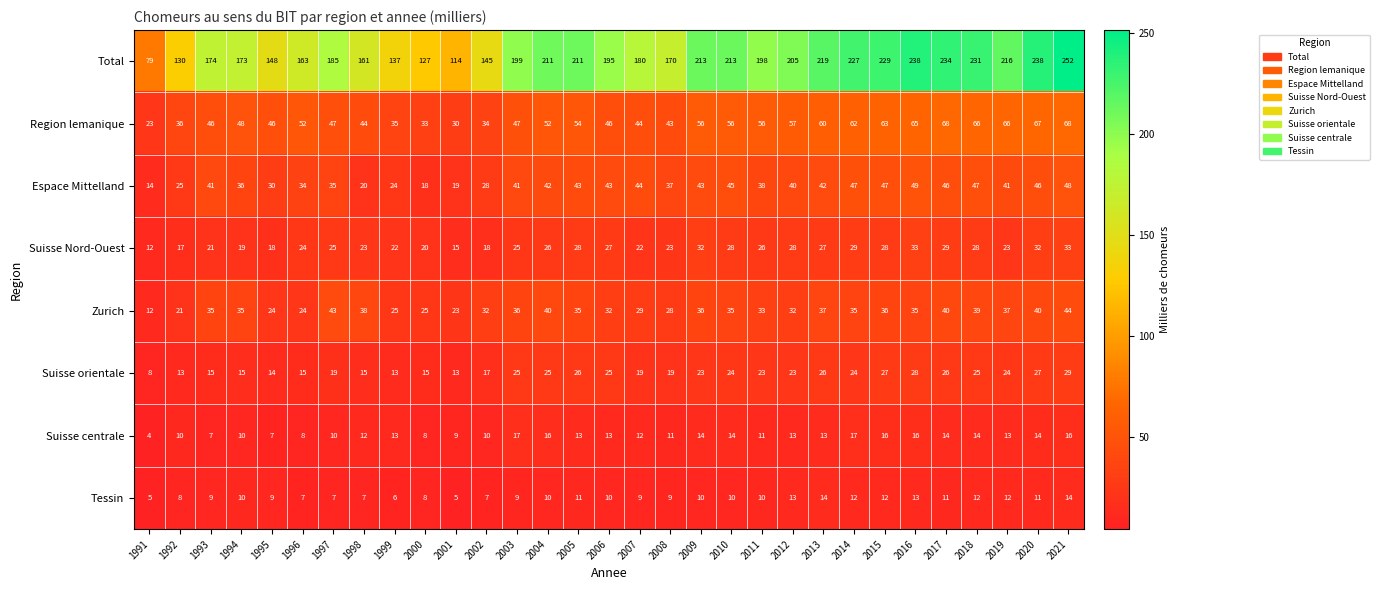

The Suisse centrale series shows 16 at 2016. True or false?

True